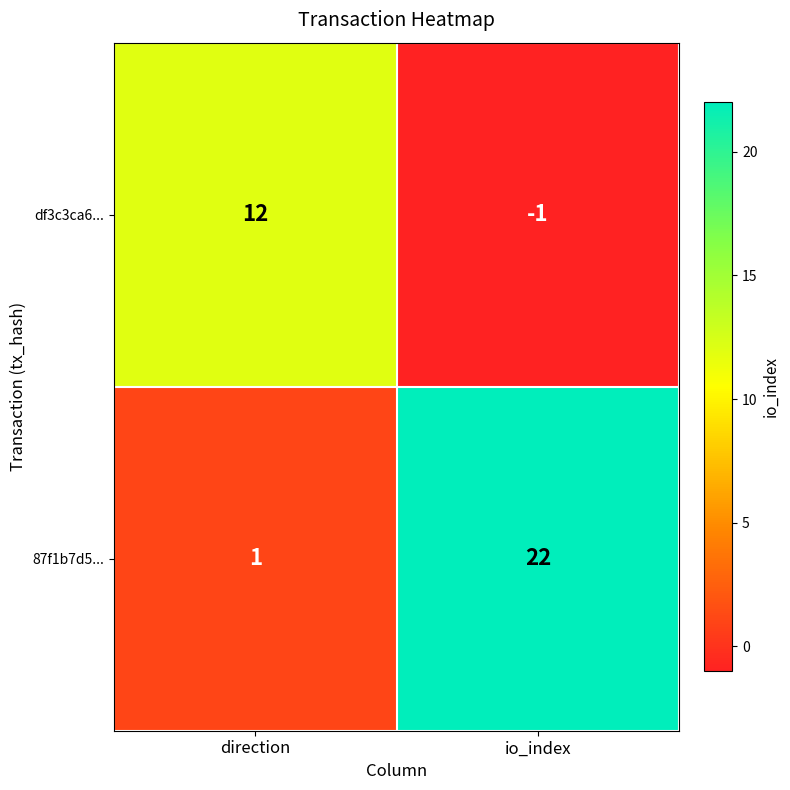

List the series in order of their overall mean, highest first.

87f1b7d5..., df3c3ca6...